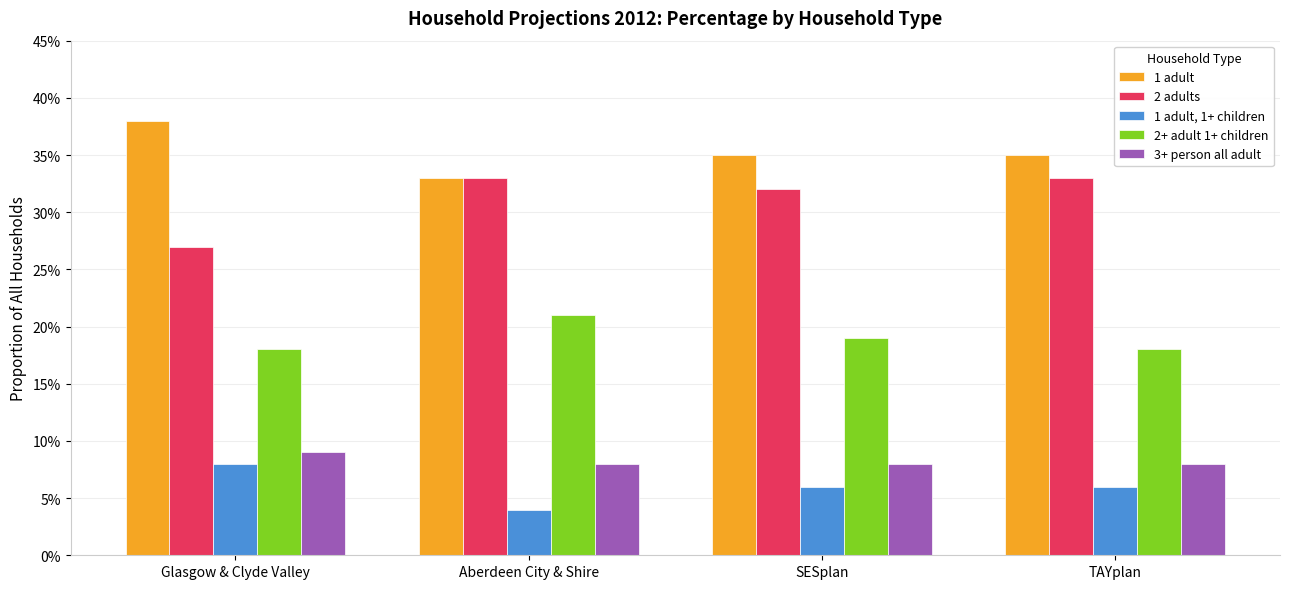

What is the label of the 2nd bar from the right?

SESplan